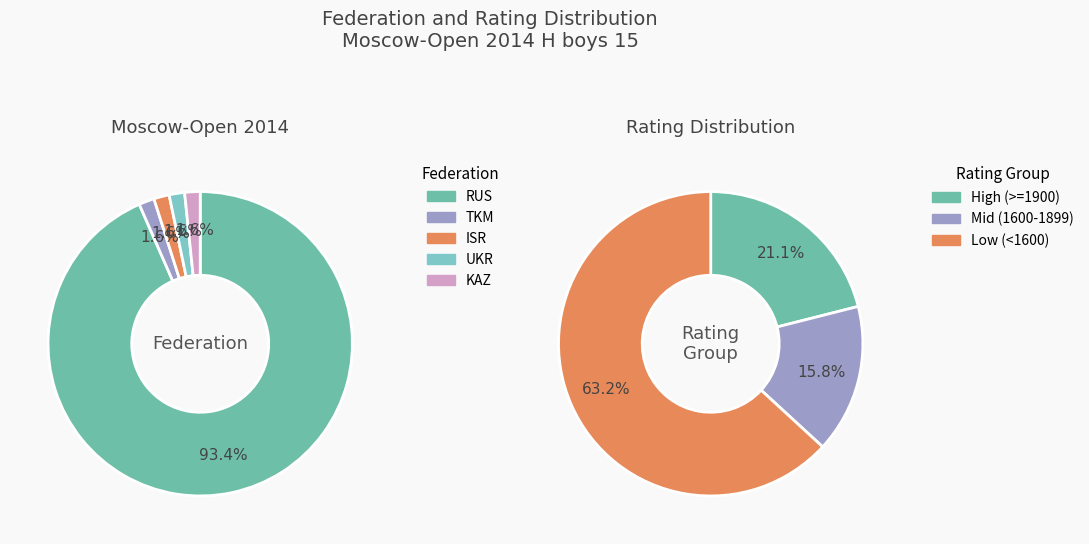

To the nearest percent, what percentage of the pie is KAZ?

2%